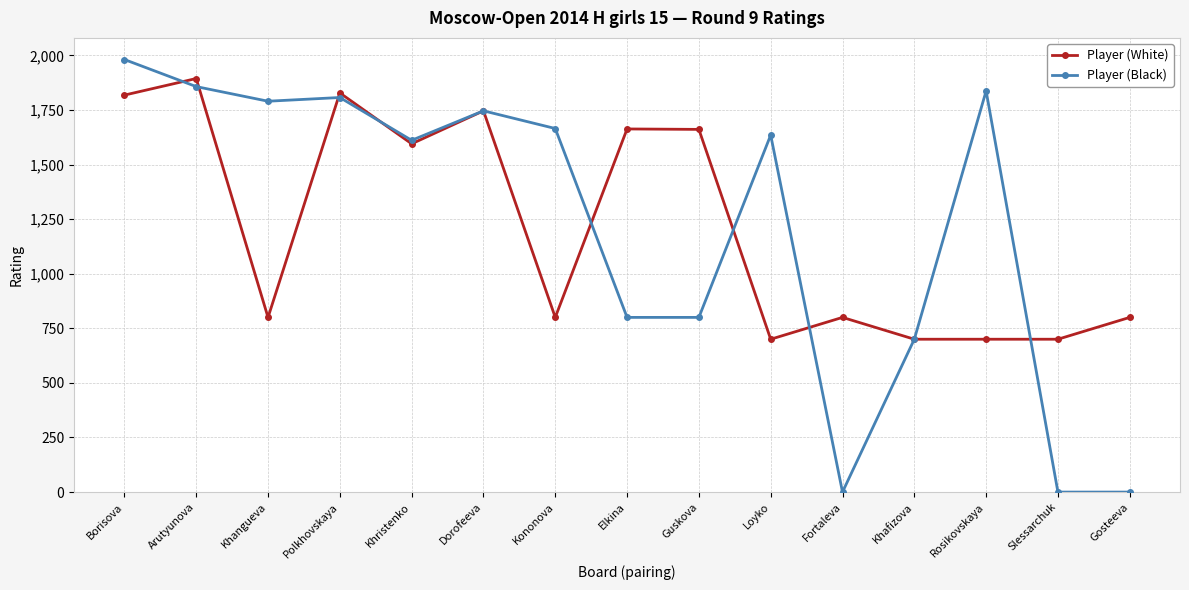

Between Borisova and Arutyunova, which series saw the biggest shift?

Player (Black)